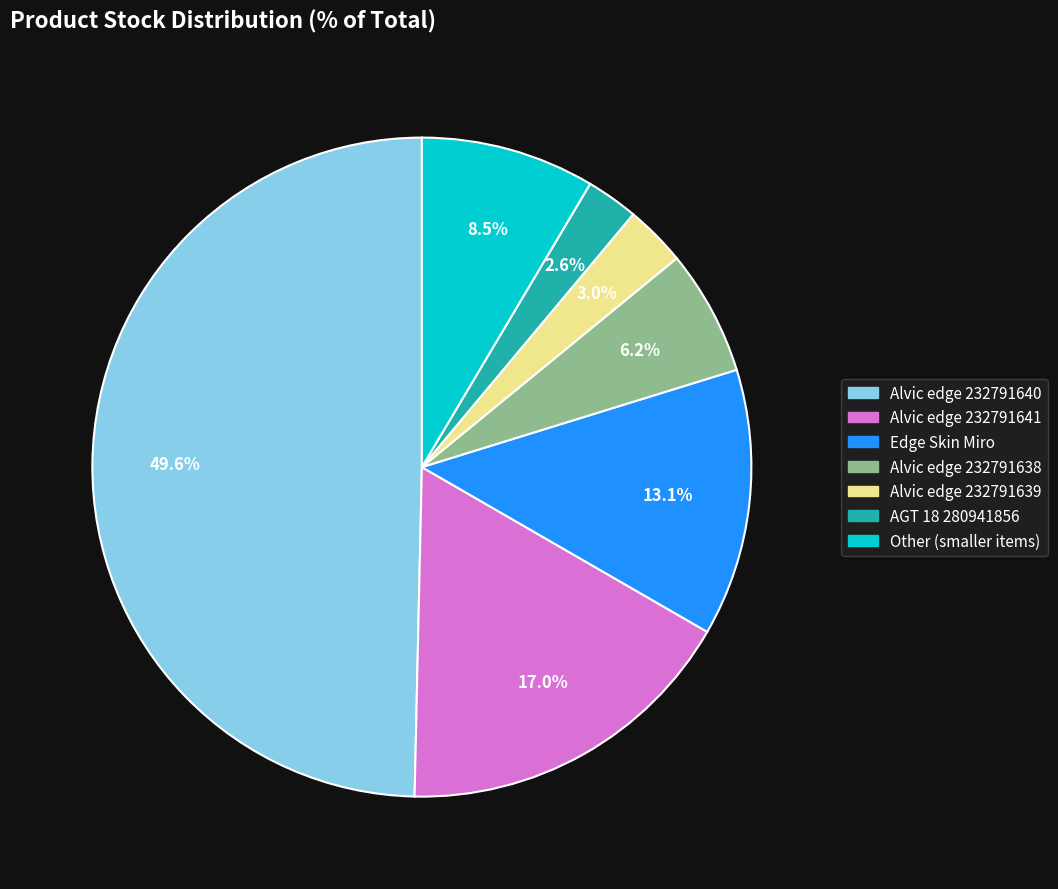

How many segments does this pie chart have?

7